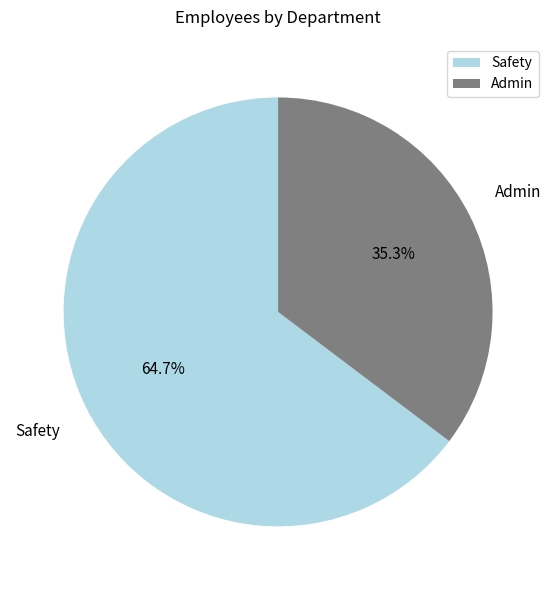

What portion of the pie excludes Safety?

35.3%